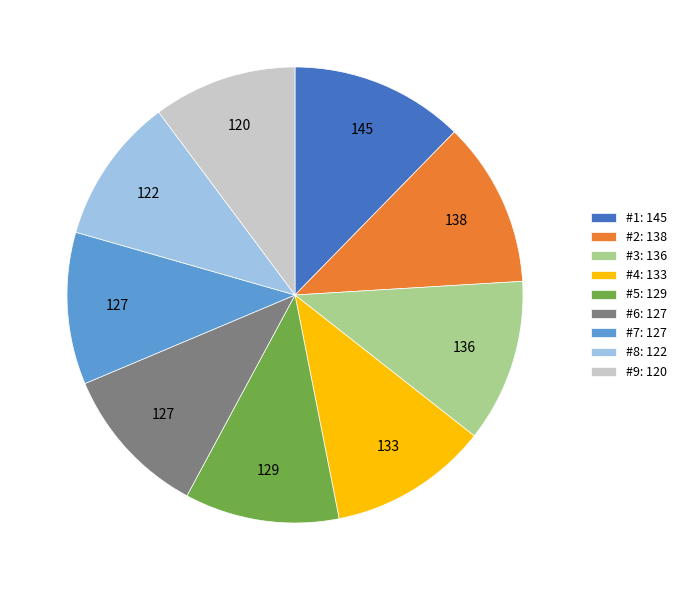

Count the number of slices in the pie.

9